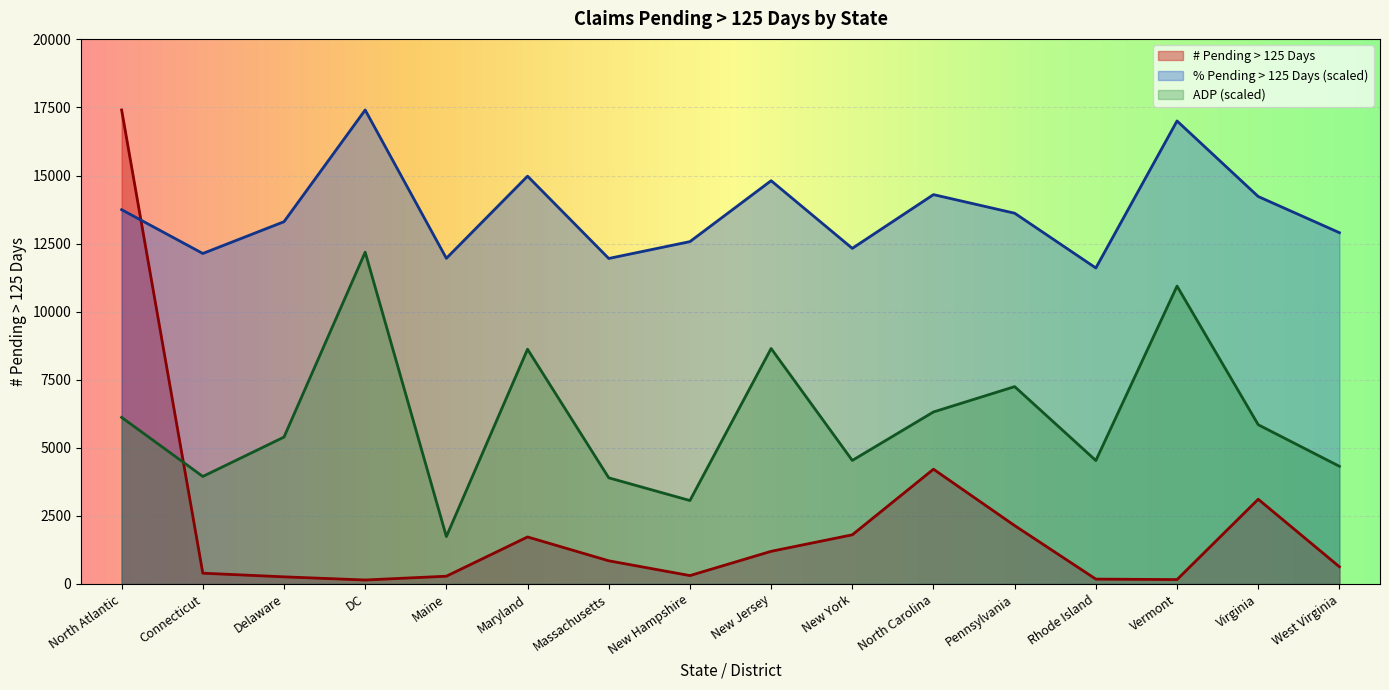

Which has a higher value, New Hampshire or Vermont?

New Hampshire